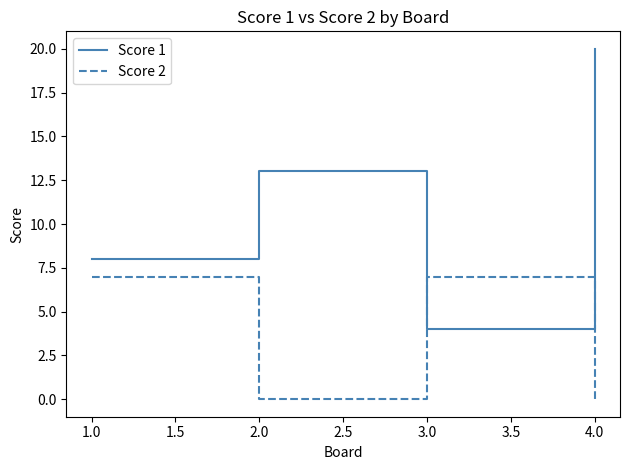

Which series has the widest spread of values?

Score 1